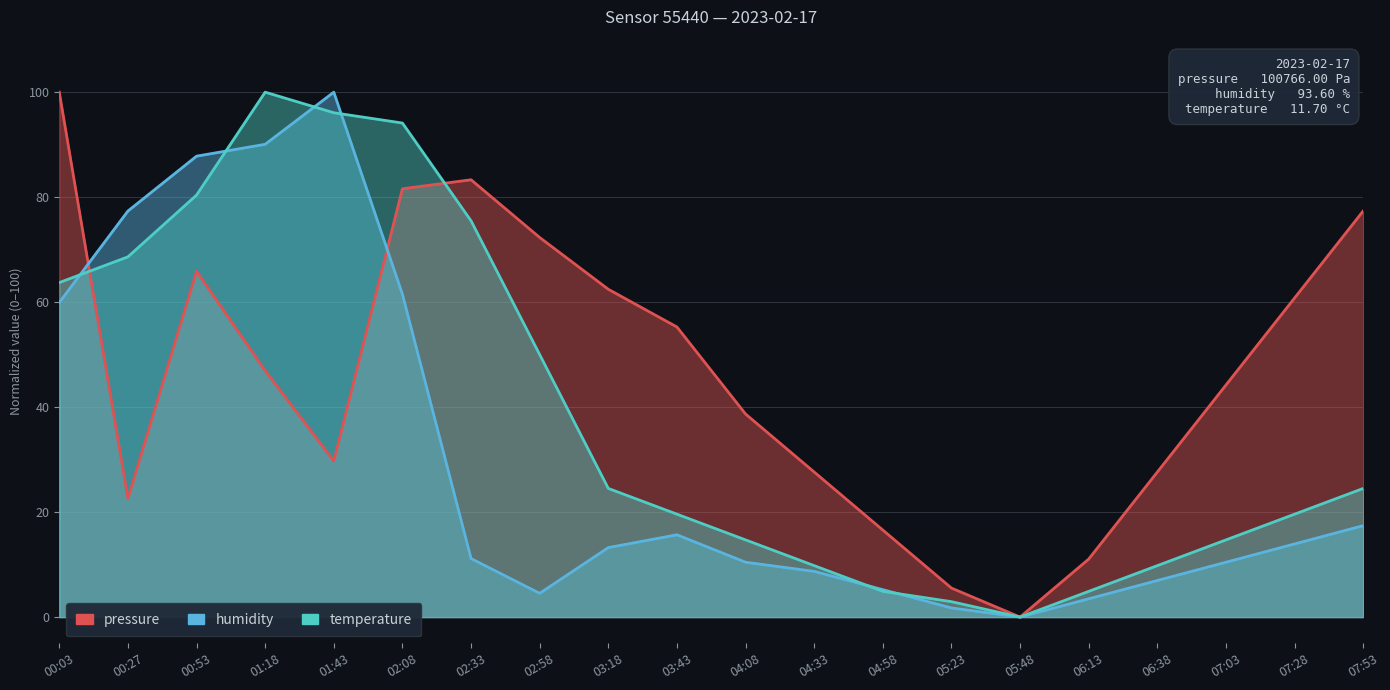

Reading left to right, list all the values displayed in this chart.

pressure: 00:03=100.0	00:27=22.6	00:53=65.9	01:18=46.9	01:43=29.7	02:08=81.6	02:33=83.3	02:58=72.3	03:18=62.4	03:43=55.3	04:08=38.7	04:33=27.6	04:58=16.6	05:23=5.5	05:48=0.0	06:13=11.1	06:38=27.6	07:03=44.2	07:28=60.8	07:53=77.4
humidity: 00:03=59.9	00:27=77.4	00:53=87.8	01:18=90.1	01:43=100.0	02:08=61.5	02:33=11.1	02:58=4.5	03:18=13.2	03:43=15.7	04:08=10.5	04:33=8.7	04:58=5.2	05:23=1.7	05:48=0.0	06:13=3.5	06:38=7.0	07:03=10.5	07:28=13.9	07:53=17.4
temperature: 00:03=63.7	00:27=68.6	00:53=80.4	01:18=100.0	01:43=96.1	02:08=94.1	02:33=75.5	02:58=50.0	03:18=24.5	03:43=19.6	04:08=14.7	04:33=9.8	04:58=4.9	05:23=2.9	05:48=0.0	06:13=4.9	06:38=9.8	07:03=14.7	07:28=19.6	07:53=24.5